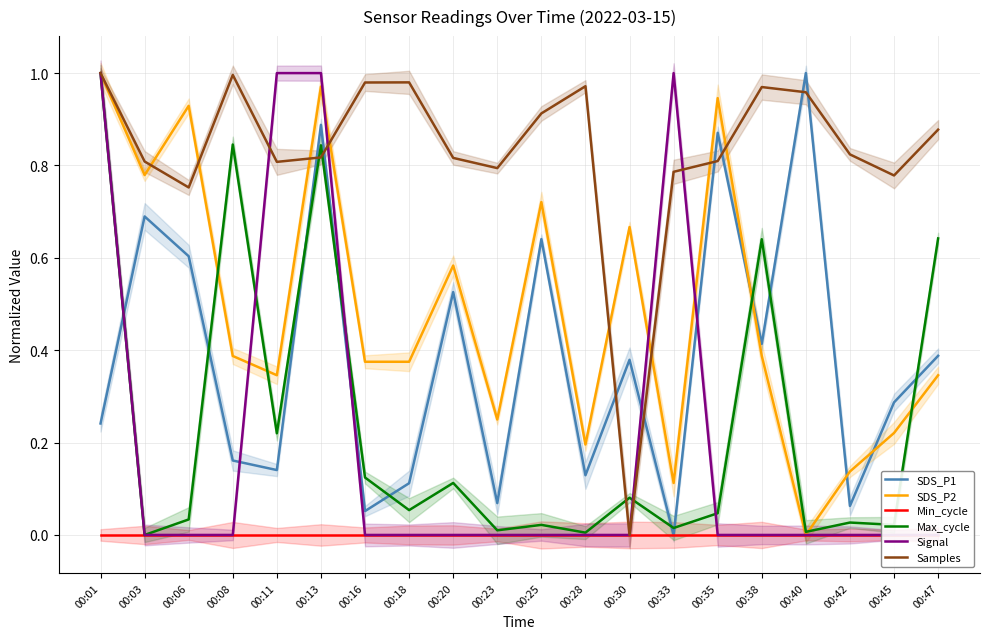

Which series ends up on top after the final intersection of Samples and Signal?

Samples